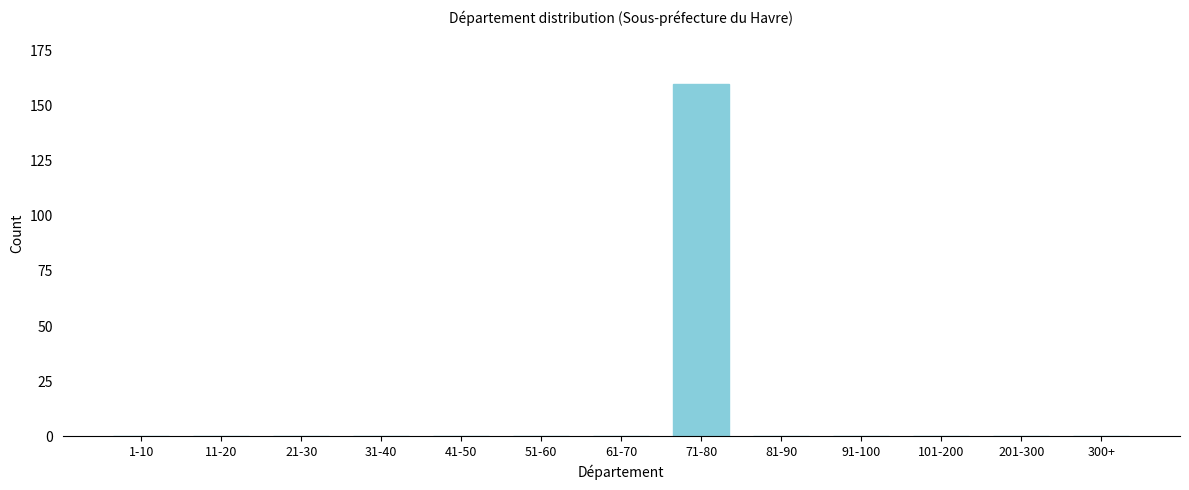

Reading left to right, transcribe all the data shown in this chart.

1-10=0	11-20=0	21-30=0	31-40=0	41-50=0	51-60=0	61-70=0	71-80=160	81-90=0	91-100=0	101-200=0	201-300=0	300+=0